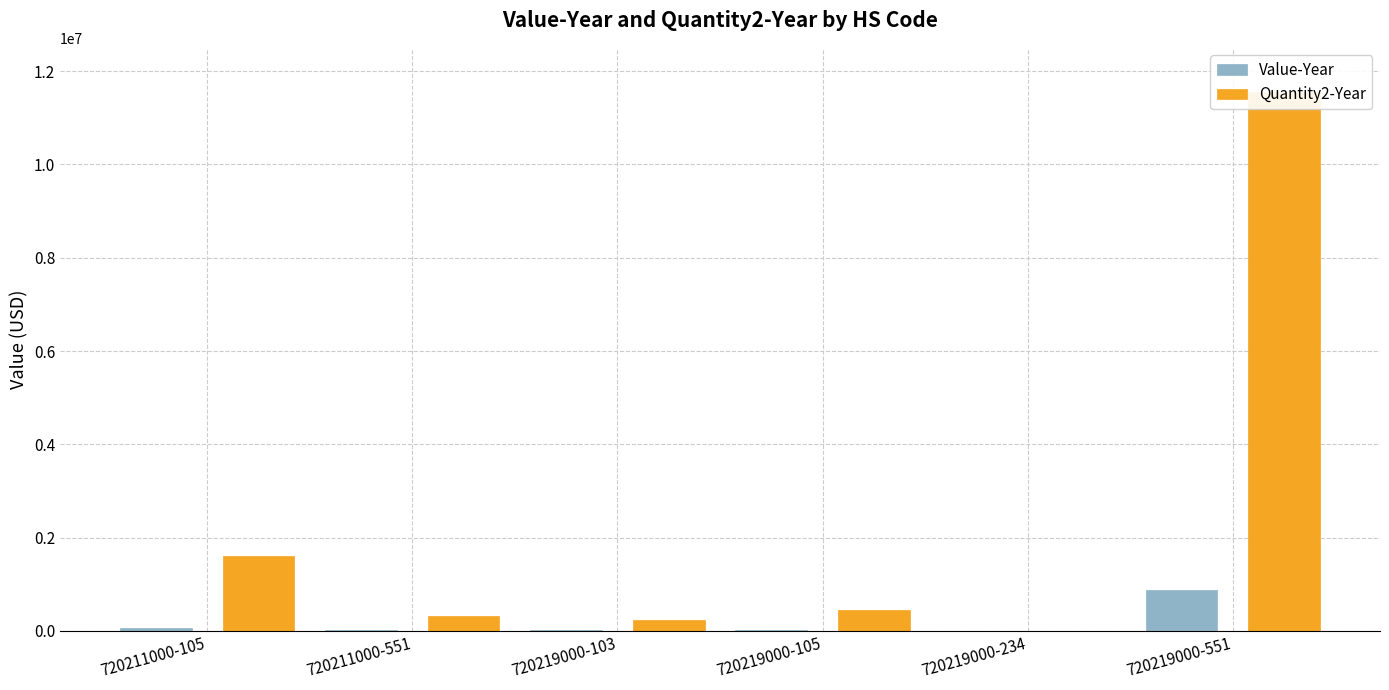

What is the value of the Quantity2-Year bar at the 3rd from the left?

231000